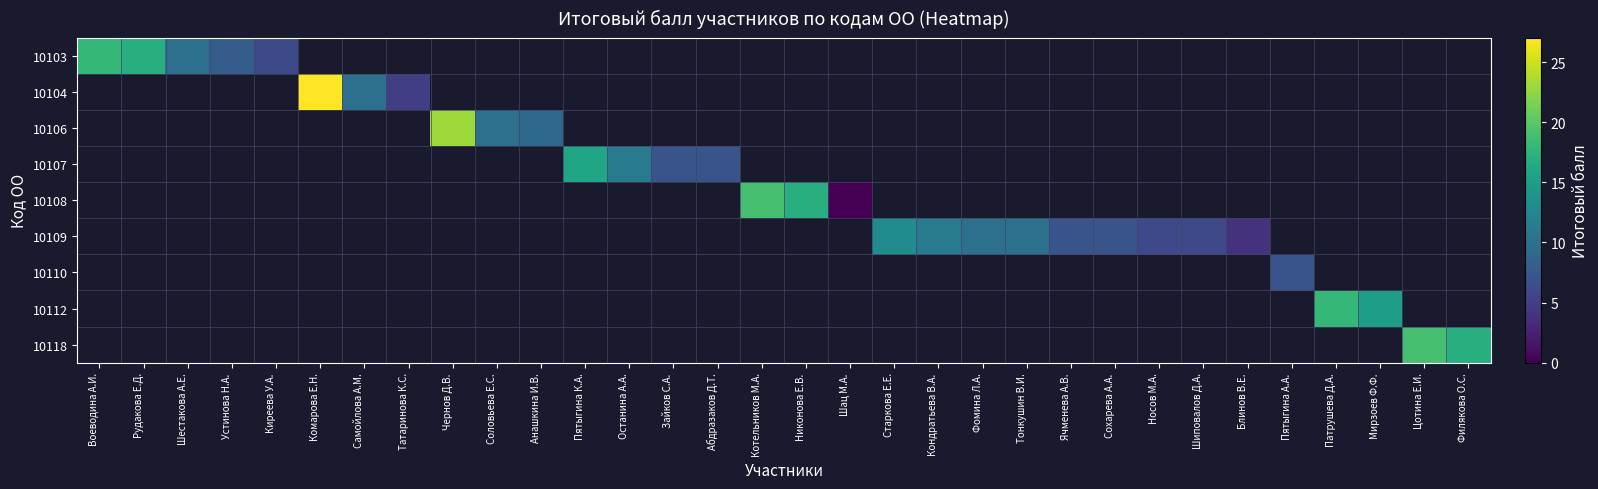

At how many categories does at least one series exceed 15?

10